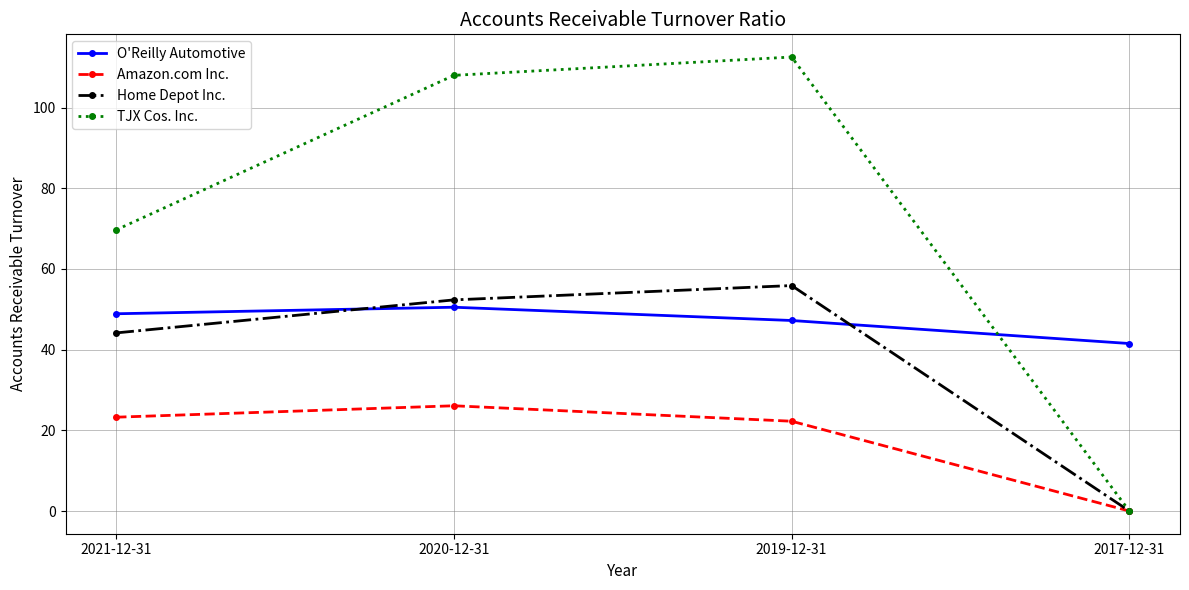

What is the spread (max minus min) of values at 2021-12-31?

46.4